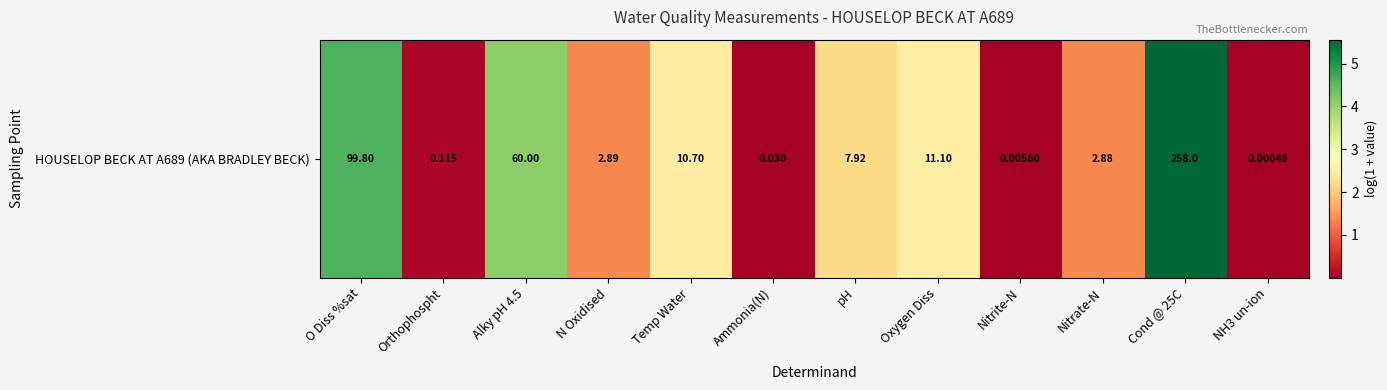

Which category has the highest value across all series?

Cond @ 25C